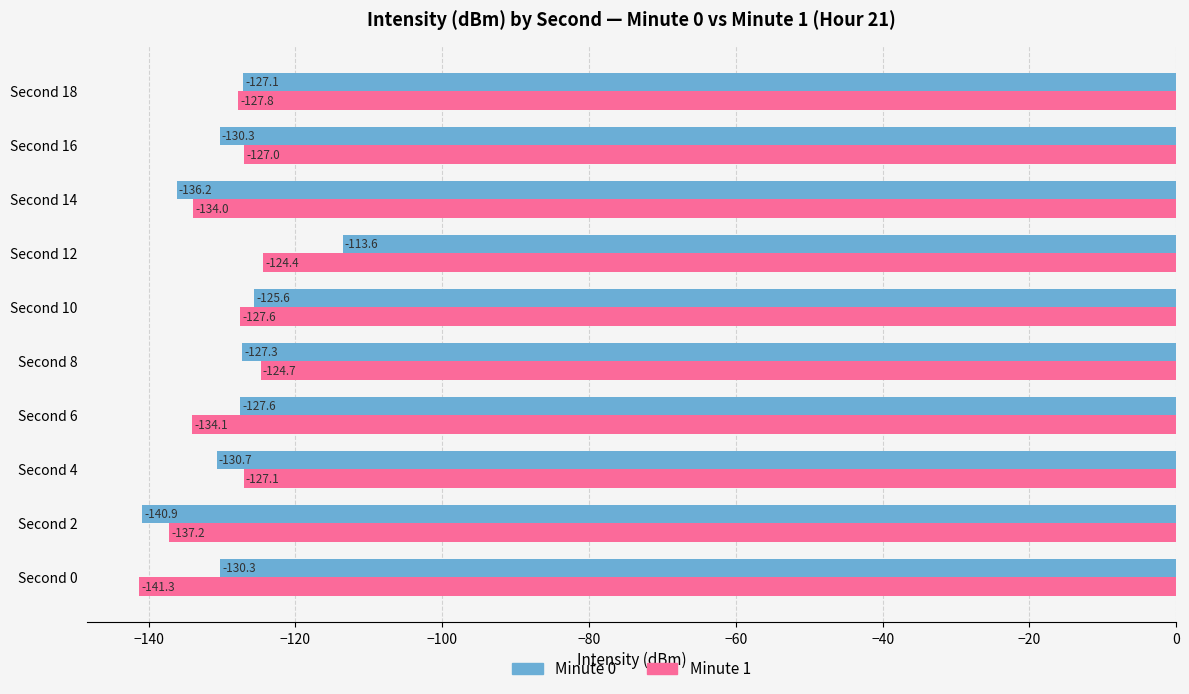

Which series has the largest total across all categories?

Minute 0